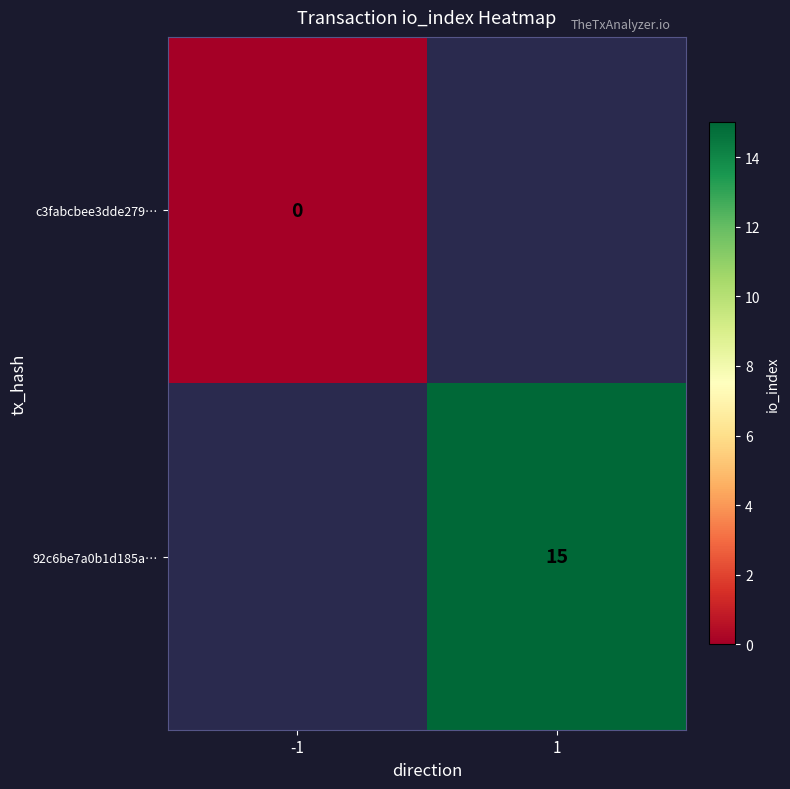

True or false: 92c6be7a0b1d185a… has a value of 15 at 1.

True